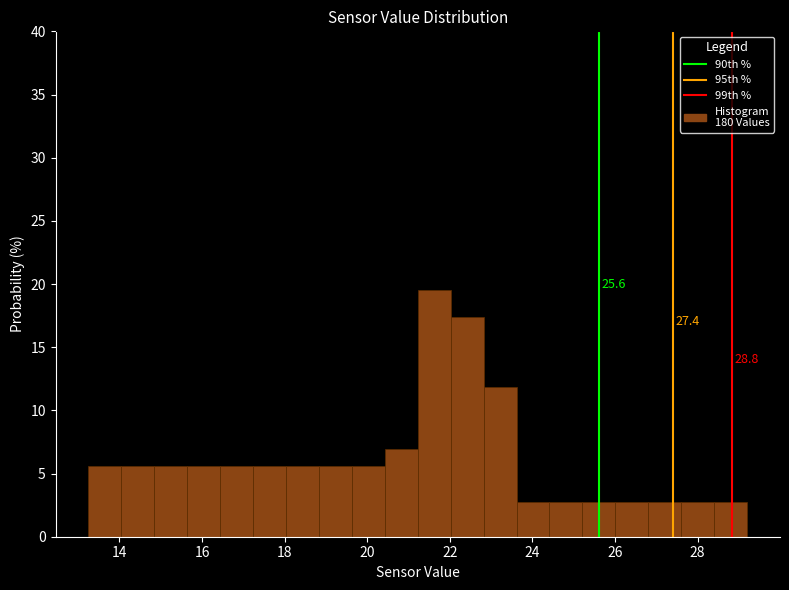

Read against the x-axis, roughly where is the centre of the tallest bar?

21.6